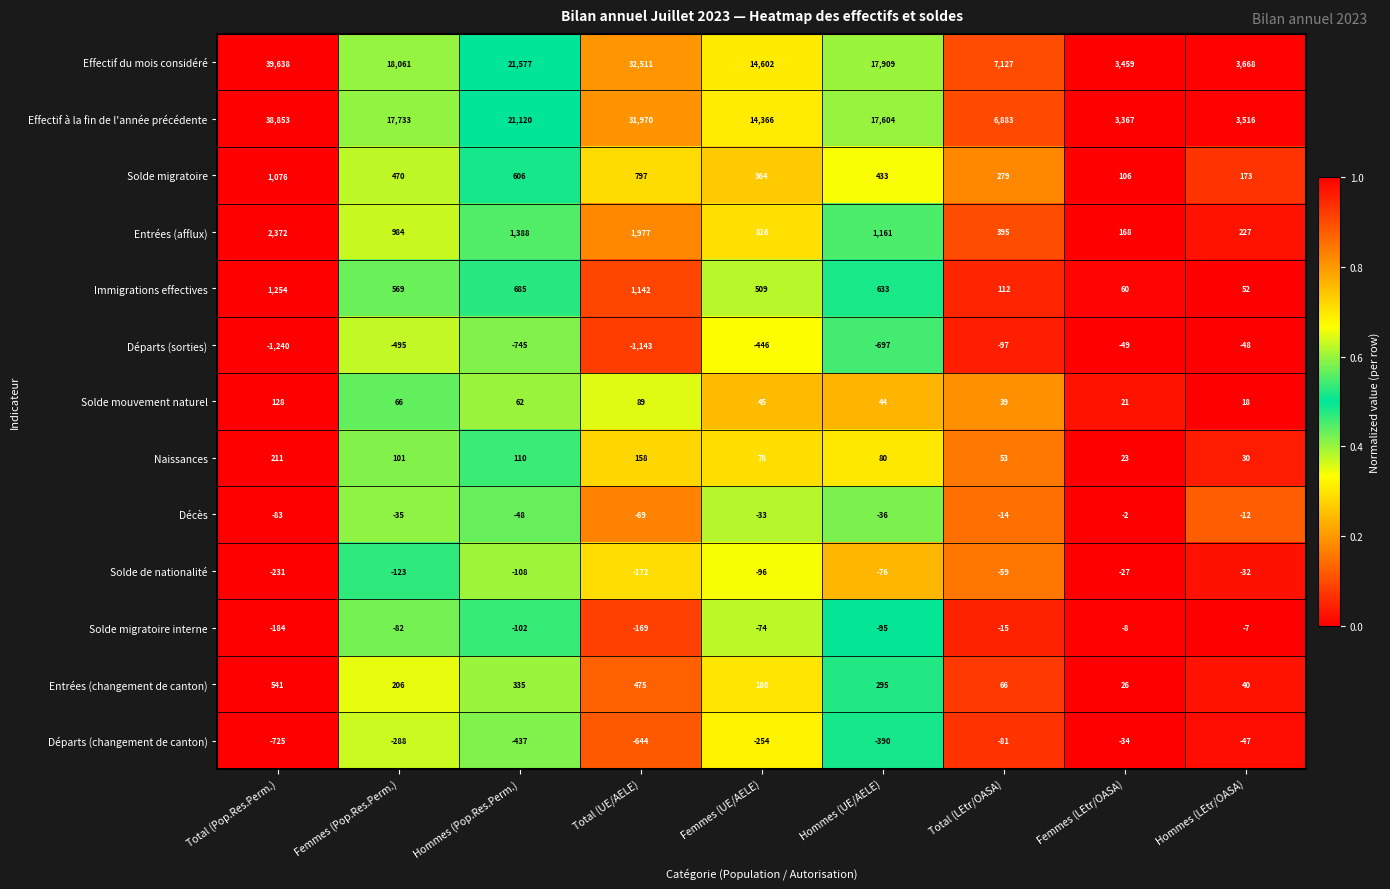

Which series changed the most between Hommes (UE/AELE) and Femmes (LEtr/OASA)?

Effectif du mois considéré